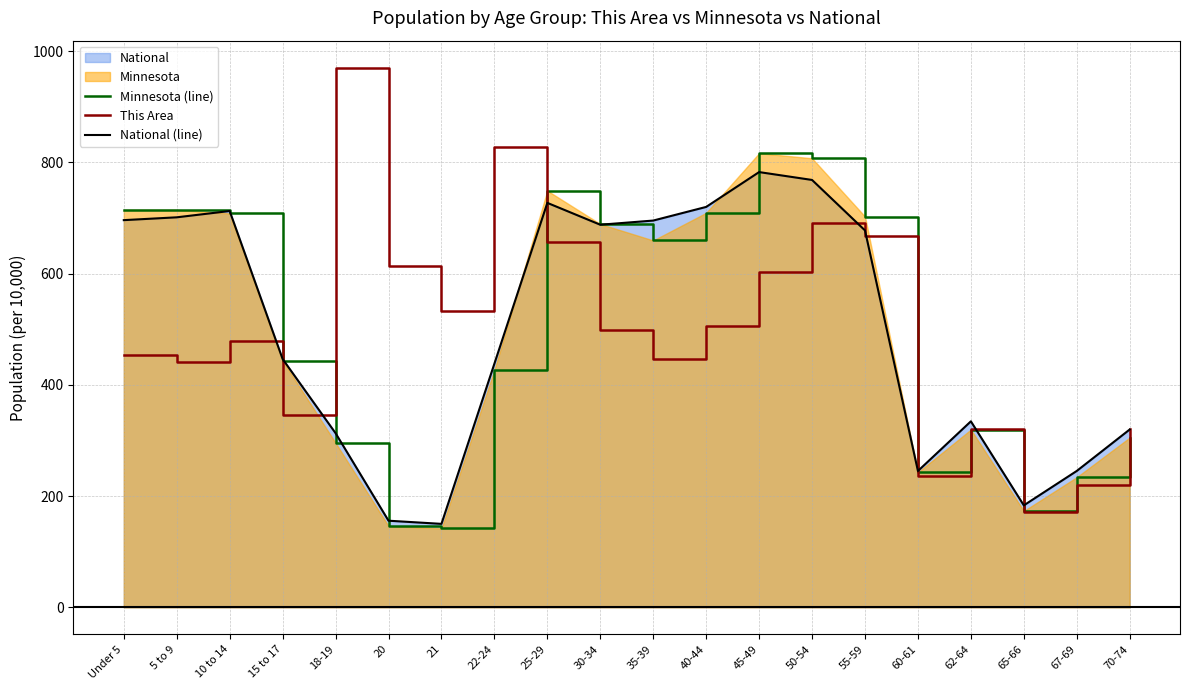

Which category has the lowest value in the This Area series?

65-66